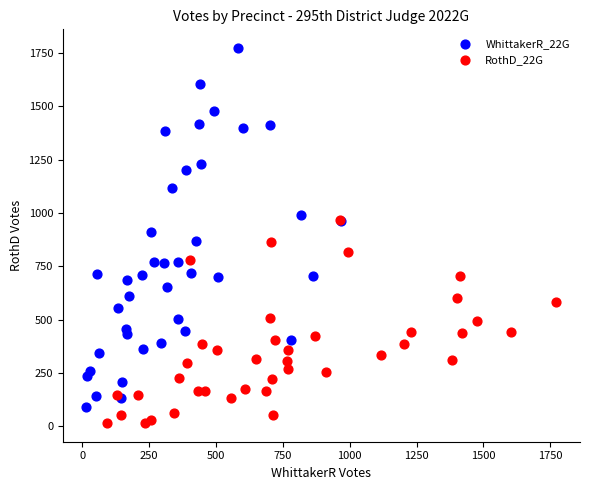

Which series has the widest spread of Y values?

WhittakerR_22G